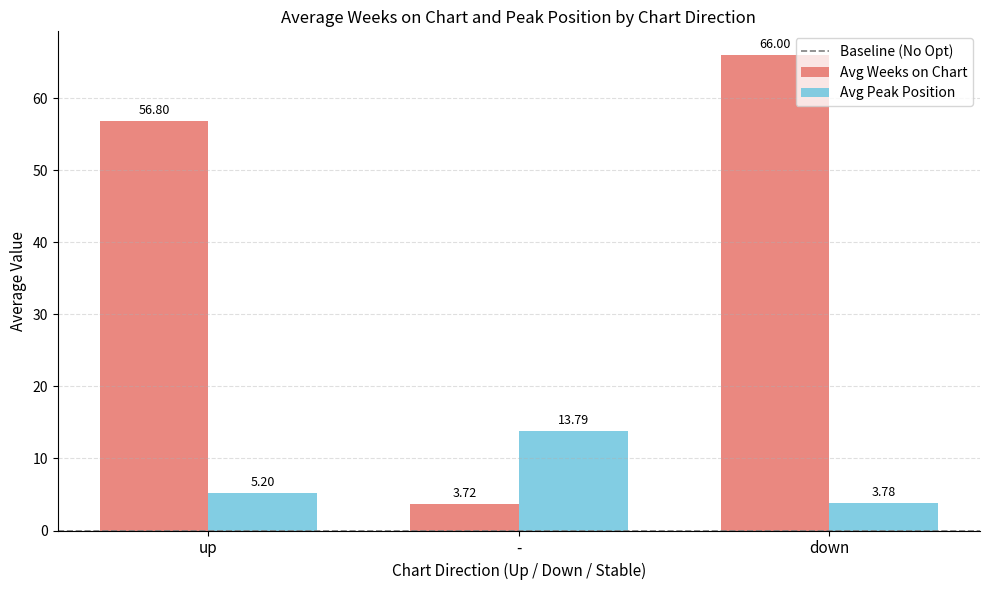

Are the bars grouped side by side (vs. stacked)?

Yes